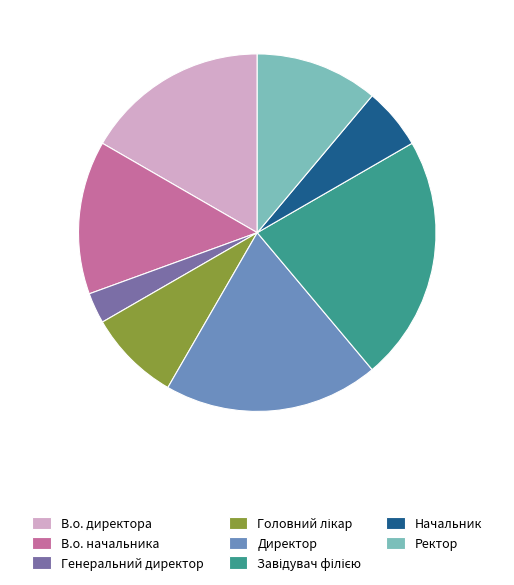

What is the ratio of the value at В.о. начальника to the value at Директор?

0.7